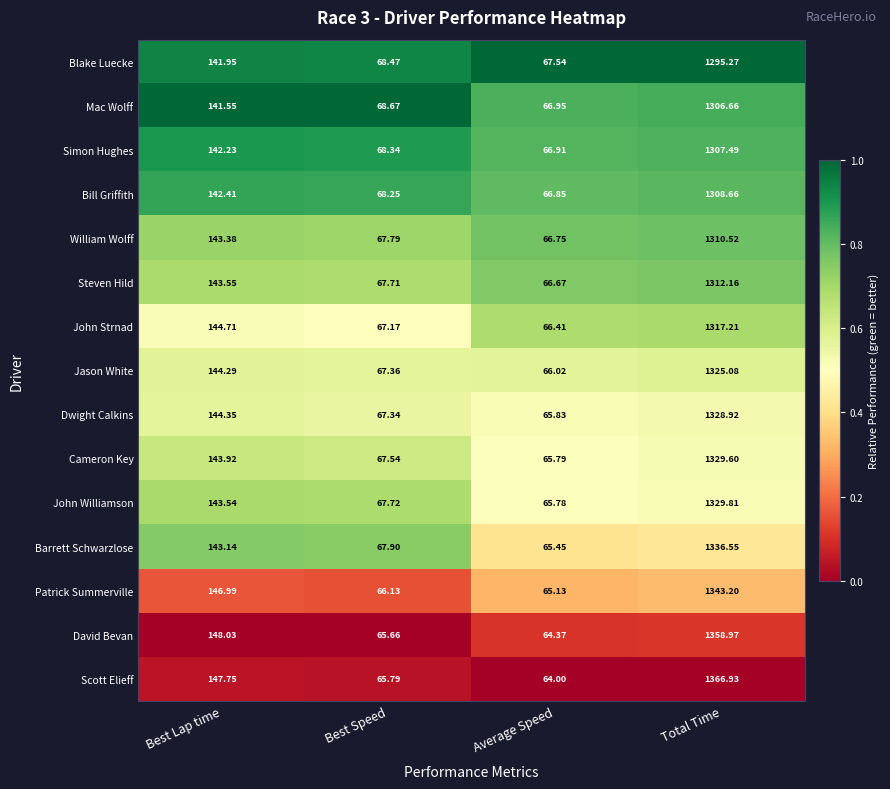

List the series in order of their peak value, highest first.

Scott Elieff, David Bevan, Patrick Summerville, Barrett Schwarzlose, John Williamson, Cameron Key, Dwight Calkins, Jason White, John Strnad, Steven Hild, William Wolff, Bill Griffith, Simon Hughes, Mac Wolff, Blake Luecke